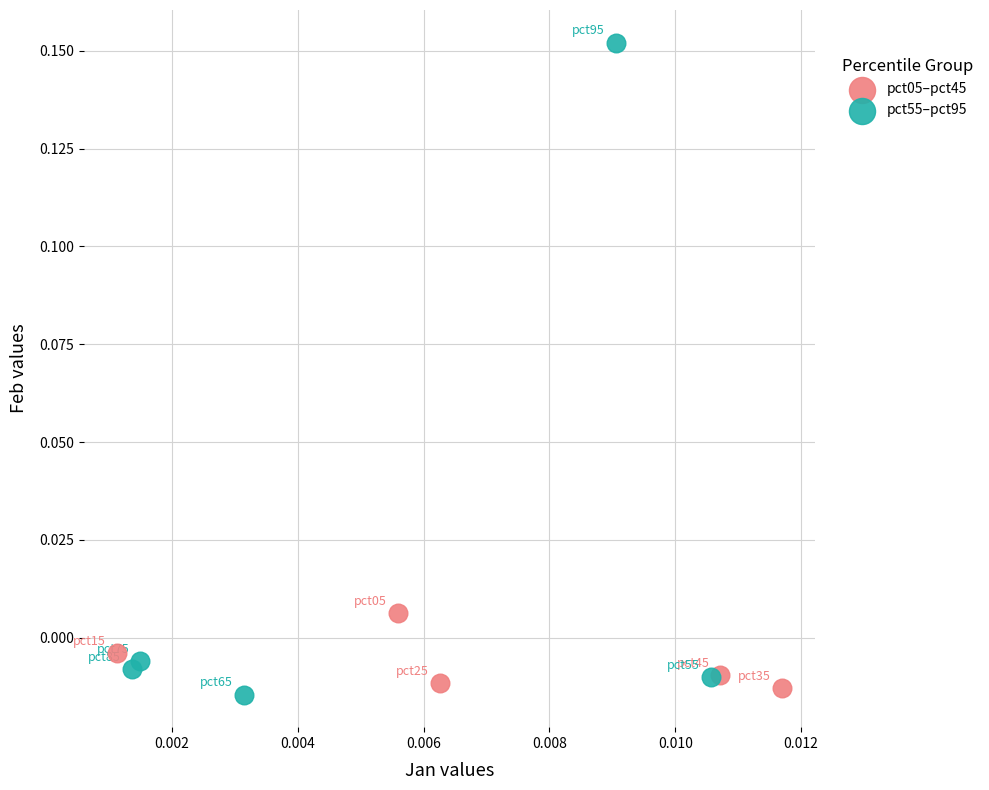

Which series contains the highest Y value?

pct55–pct95